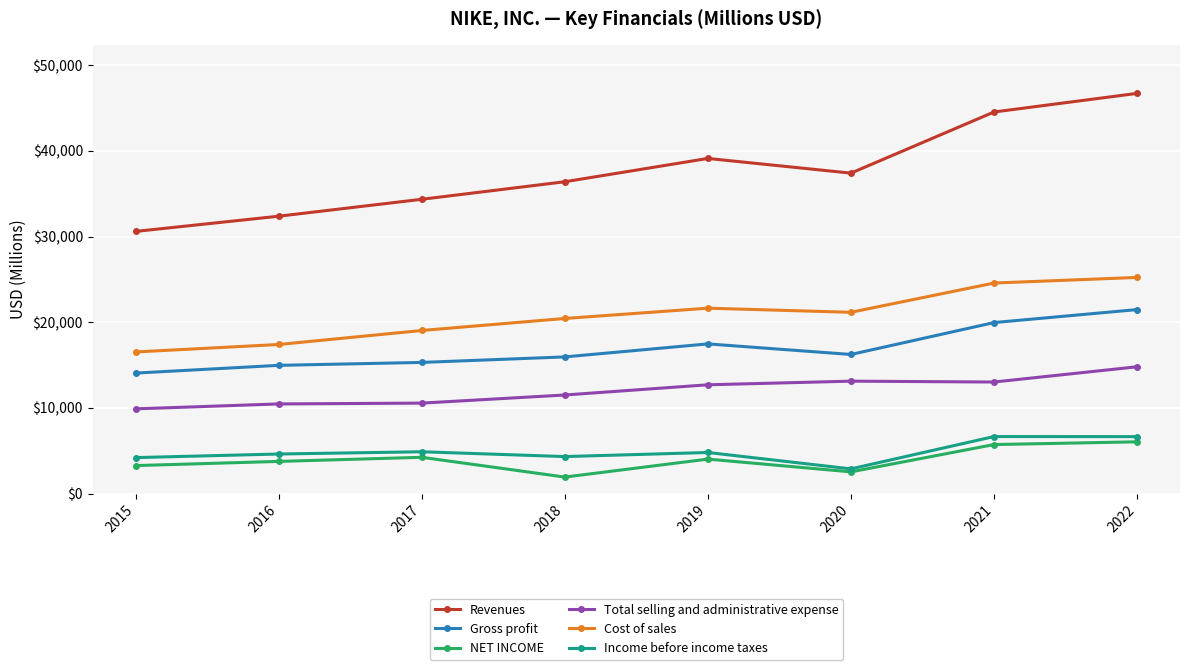

The value of NET INCOME at 2020 is 2539. True or false?

True